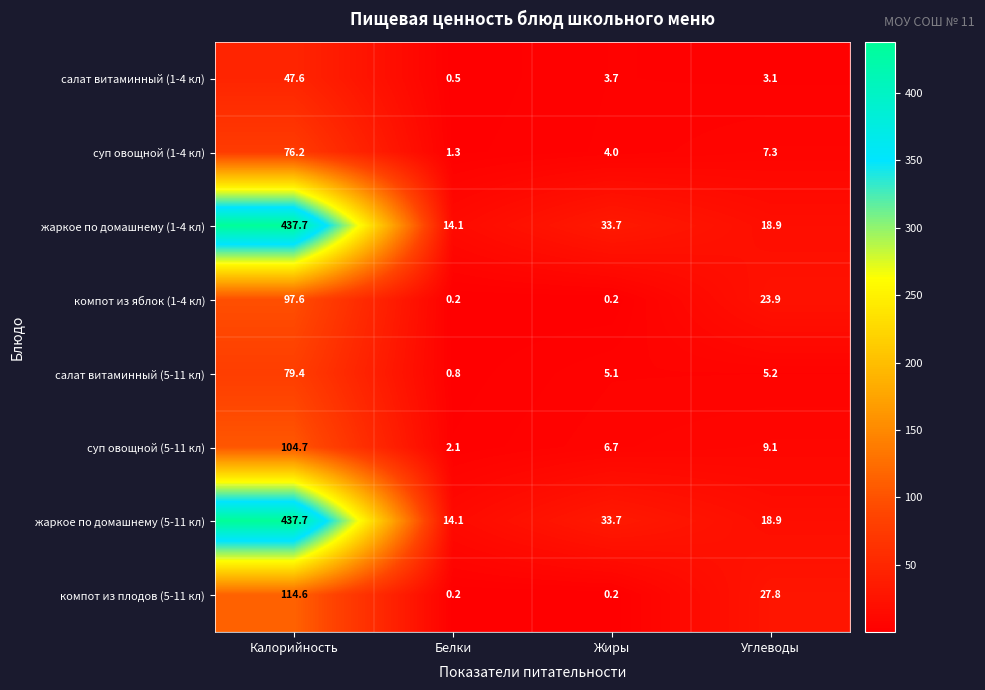

What is the greatest value displayed?

437.7